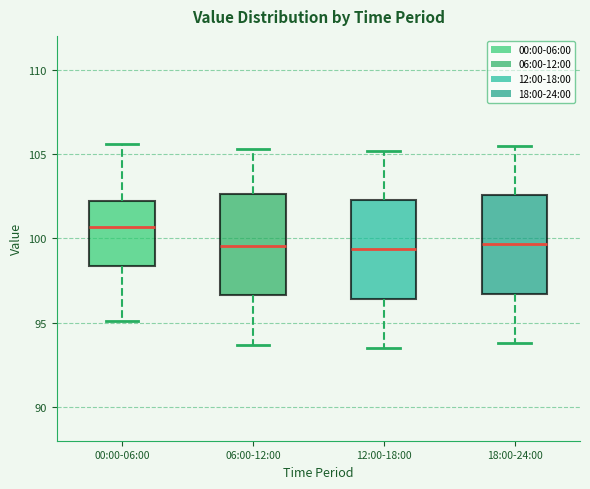

Which box has the highest median line?

00:00-06:00